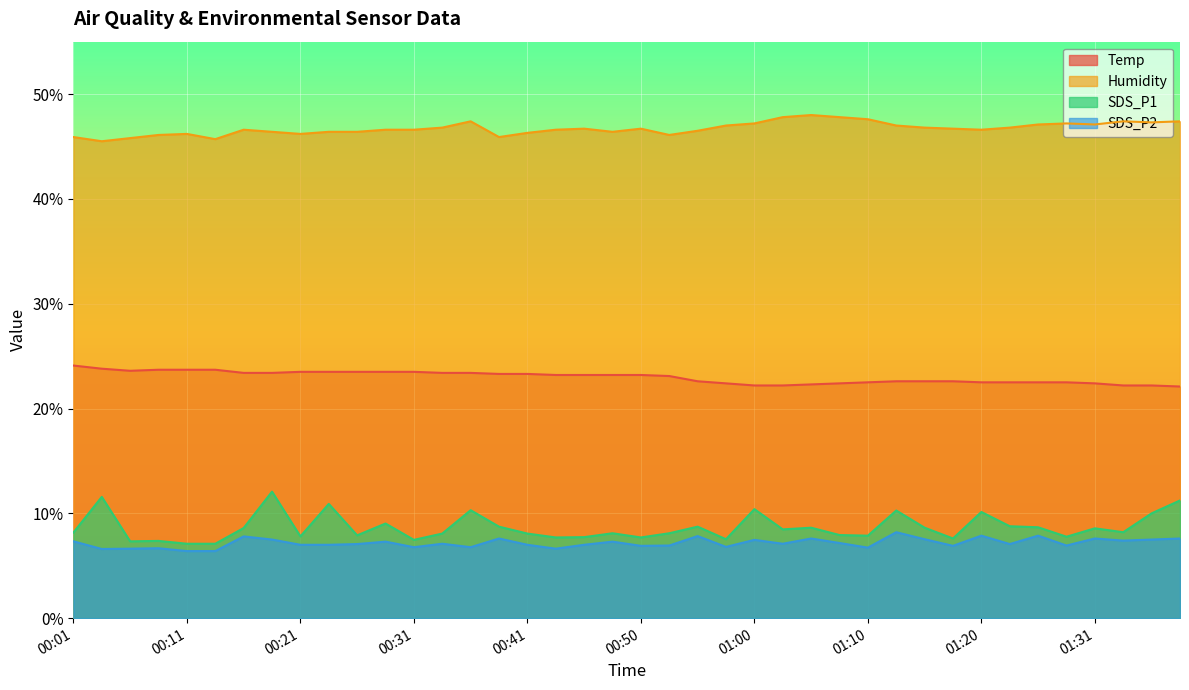

In Humidity, how many points are lower than both neighbors (excluding endpoints)?

9